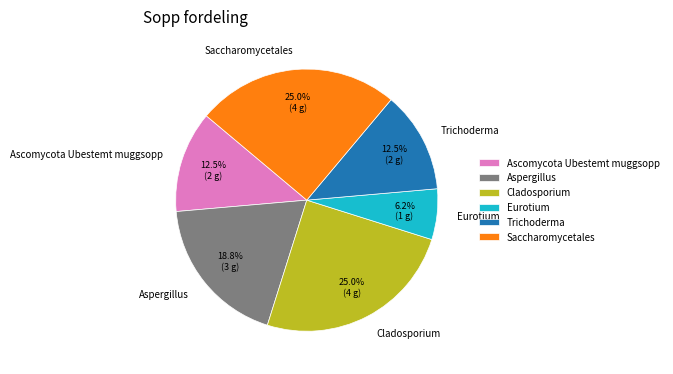

True or false: Ascomycota Ubestemt muggsopp accounts for 1% of the total.

False